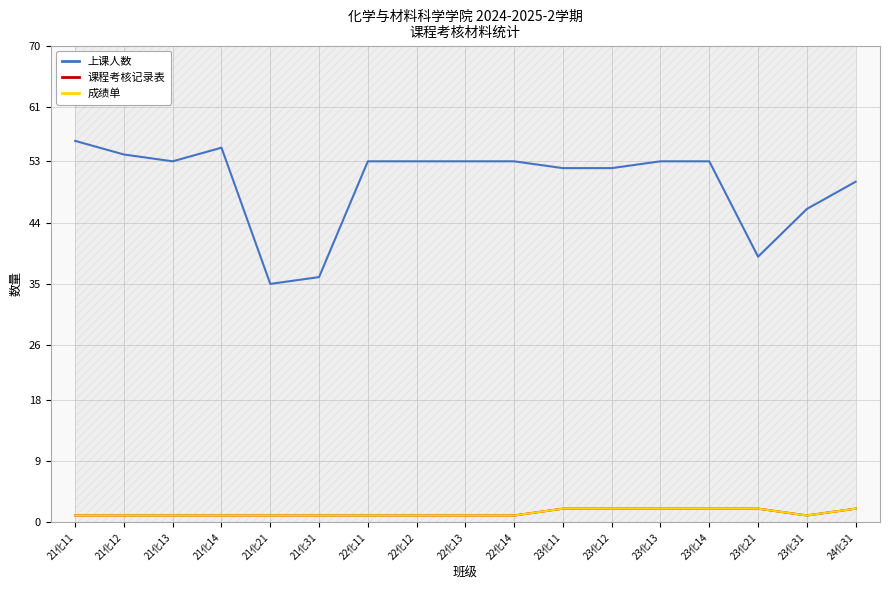

What is the total value across all series at 23化13?

57